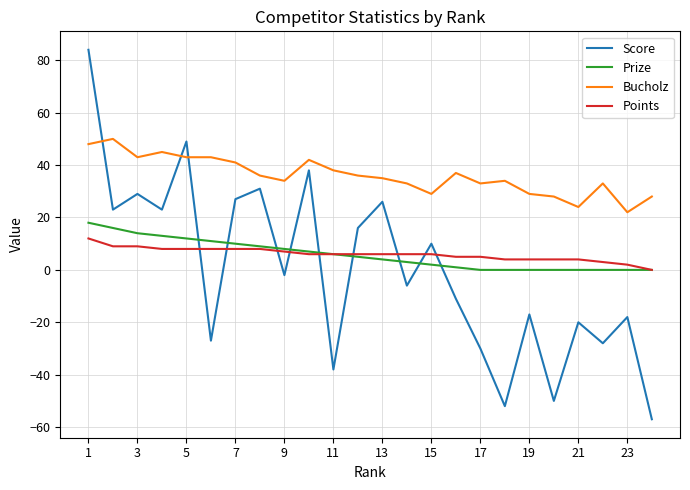

What is the maximum value for Points?

12